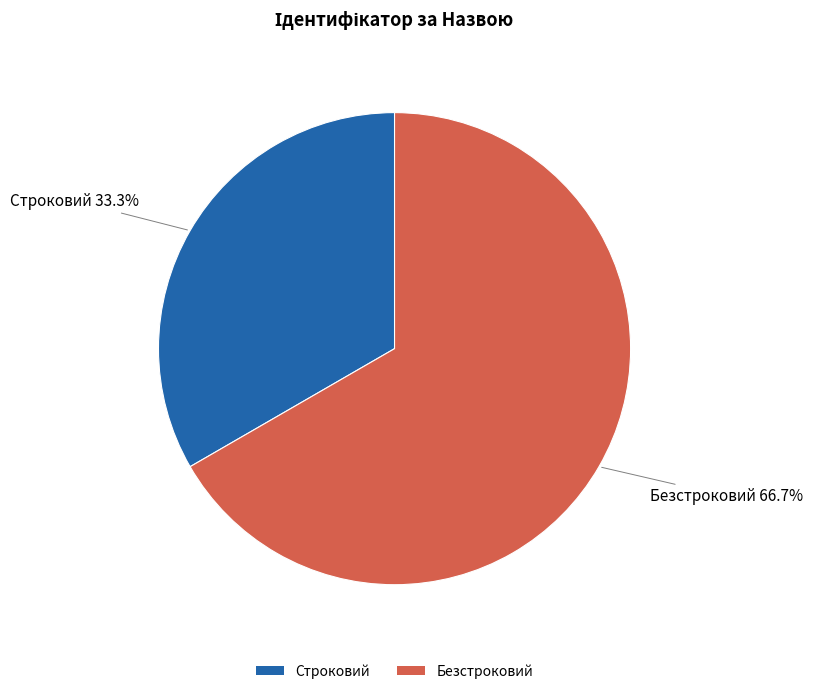

Between Строковий and Безстроковий, which is larger?

Безстроковий